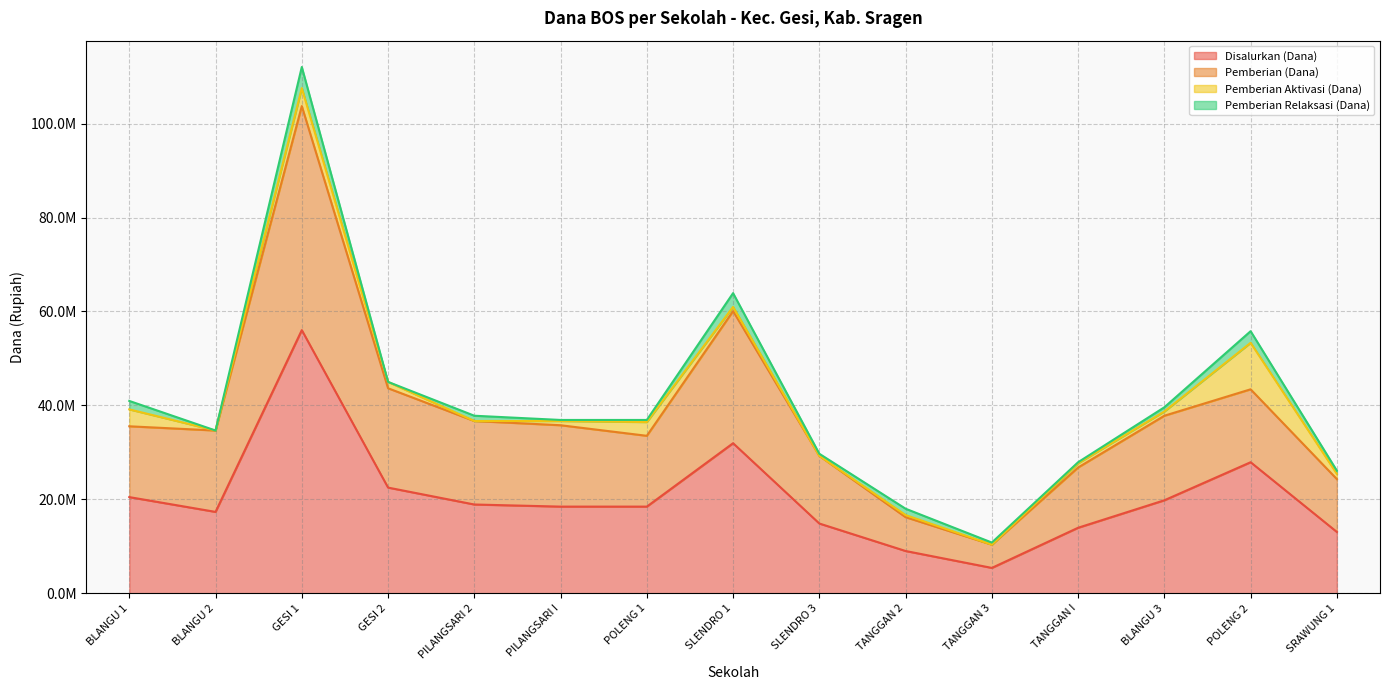

What position from the right is BLANGU 3?

3